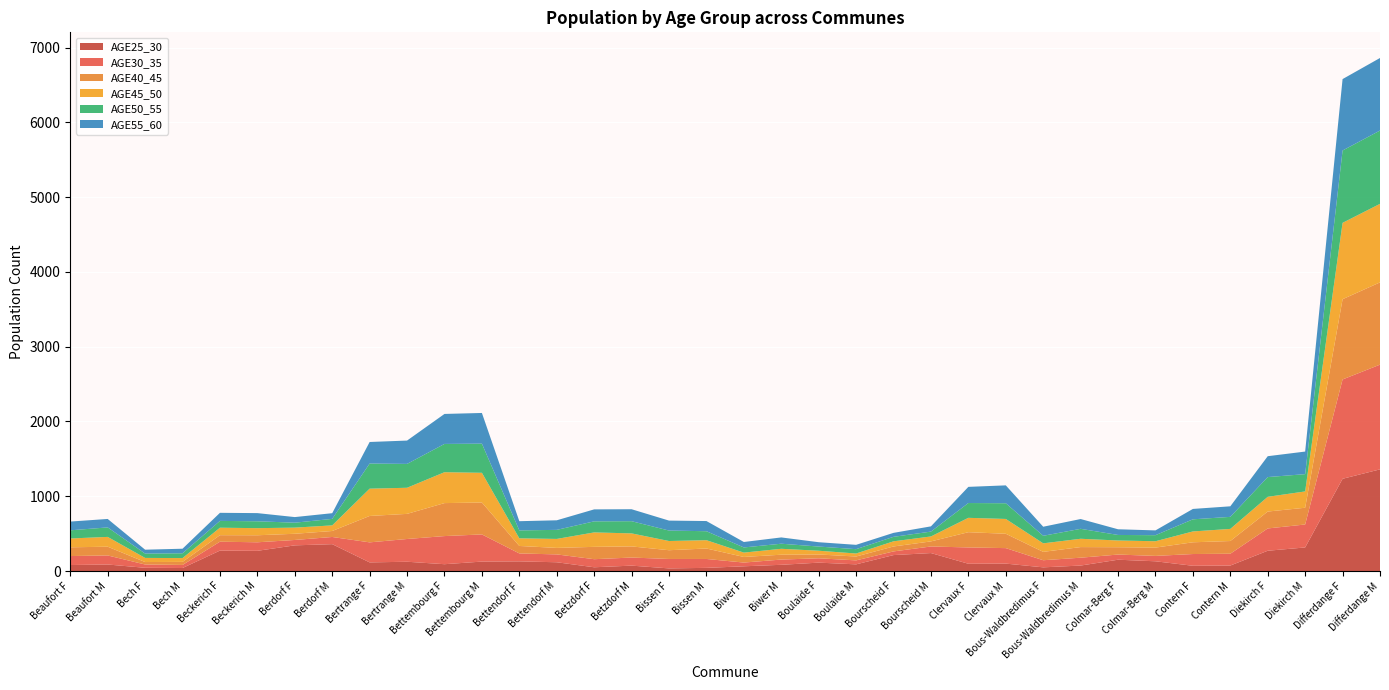

Reading right to left, transcribe all the data shown in this chart.

AGE25_30: 1360	1234	316	272	74	71	131	152	74	50	100	98	241	214	90	113	84	64	43	36	73	51	118	130	127	92	125	116	360	344	271	274	41	44	88	81
AGE30_35: 1400	1328	307	298	158	157	72	69	105	95	207	218	88	49	53	58	70	50	119	126	108	108	105	106	363	376	304	268	96	72	114	119	41	44	121	120
AGE40_45: 1100	1073	224	226	170	157	111	98	142	112	192	204	68	66	52	51	65	75	140	117	149	165	87	100	427	441	336	353	80	83	94	87	41	33	117	117
AGE45_50: 1050	1021	218	197	162	145	85	90	111	114	198	192	66	69	40	50	79	58	111	123	174	193	120	102	397	413	349	365	75	82	95	100	51	55	131	118
AGE50_55: 980	967	231	264	161	162	81	74	133	101	210	198	65	60	58	56	68	69	120	140	163	148	121	106	390	378	319	336	87	66	92	91	64	58	127	109
AGE55_60: 970	955	302	279	141	139	64	76	131	121	239	216	70	53	58	58	84	73	136	133	160	160	128	123	410	401	312	288	76	75	109	108	61	52	113	117